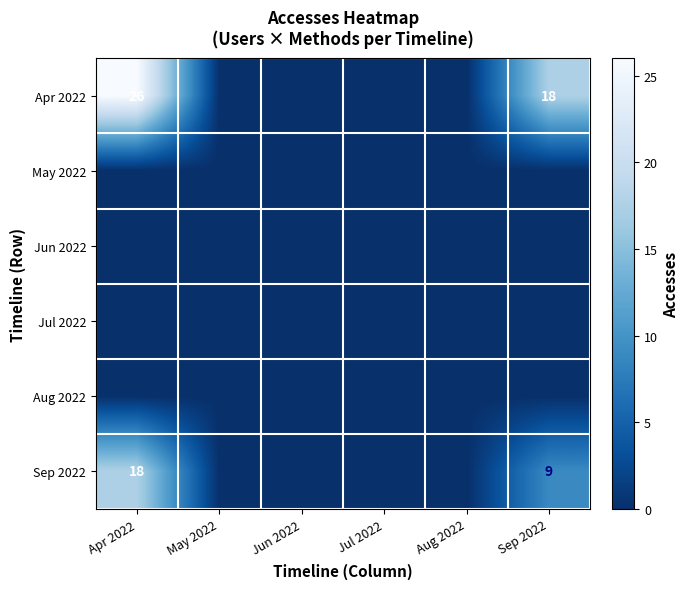

At which label does Sep 2022 reach its peak?

Apr 2022